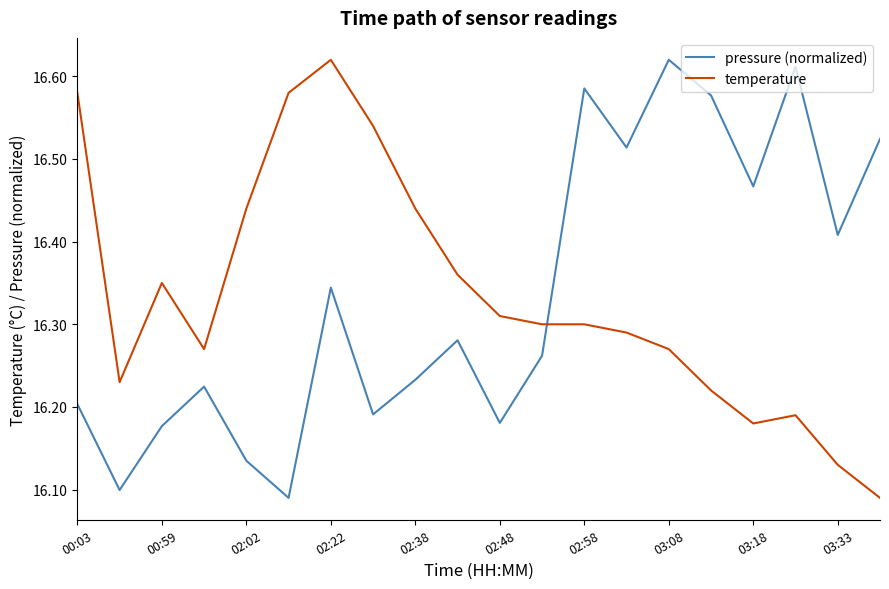

What is the difference between the maximum and minimum values in the temperature series?

0.5